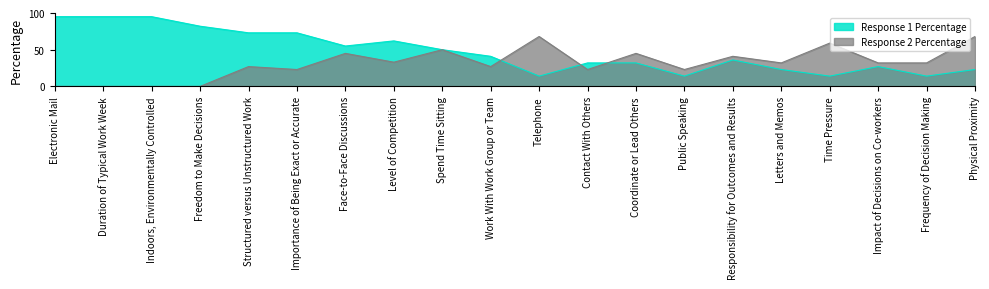

How many data points in Response 2 Percentage are above 32?

8